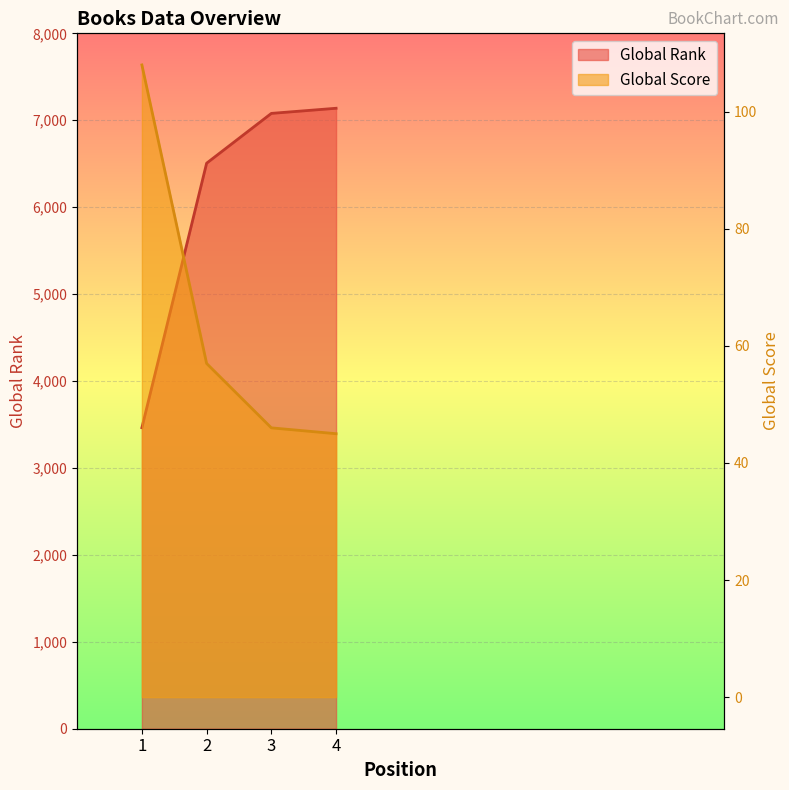

At which label does Global Score reach its minimum?

4